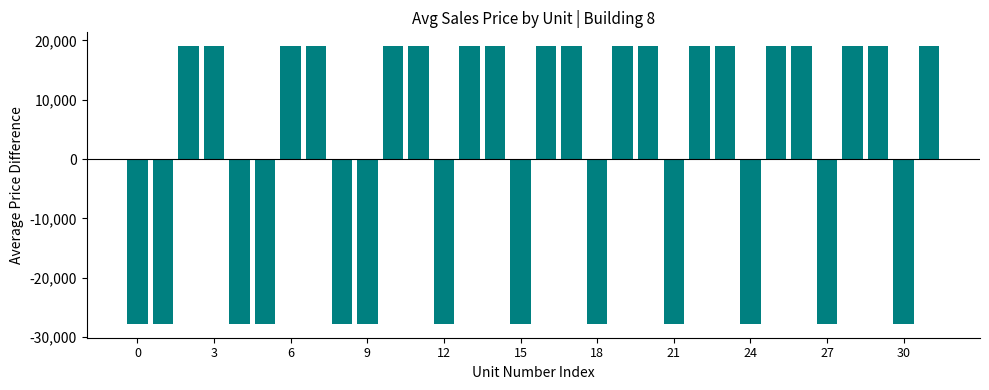

Count the number of categories in the chart.

32